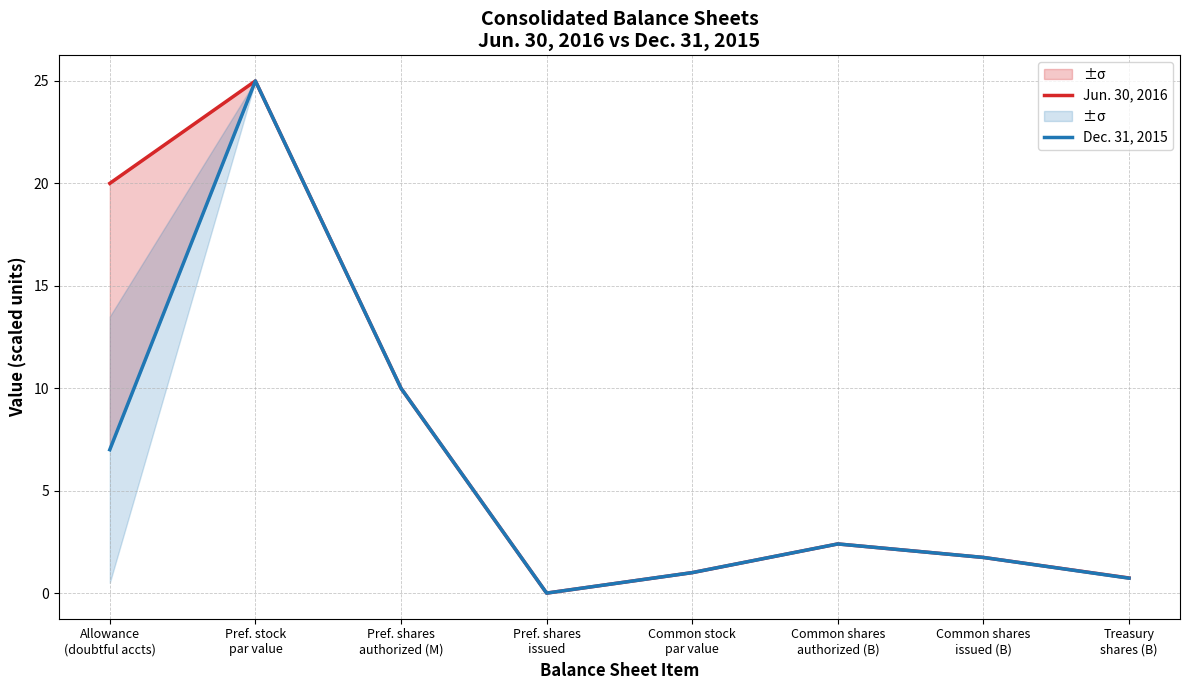

What is the total value across all series at Treasury
shares (B)?

1.5